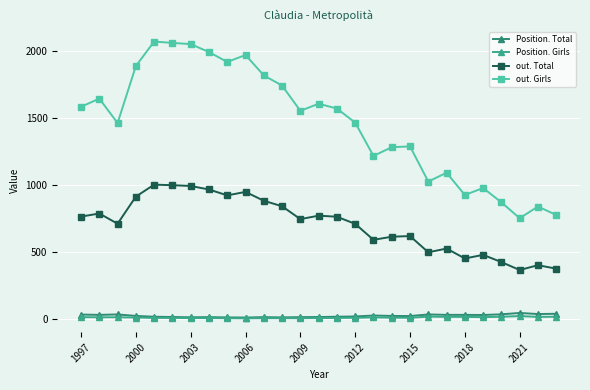

True or false: Position. Total has more than 2 points higher than both neighbors.

True